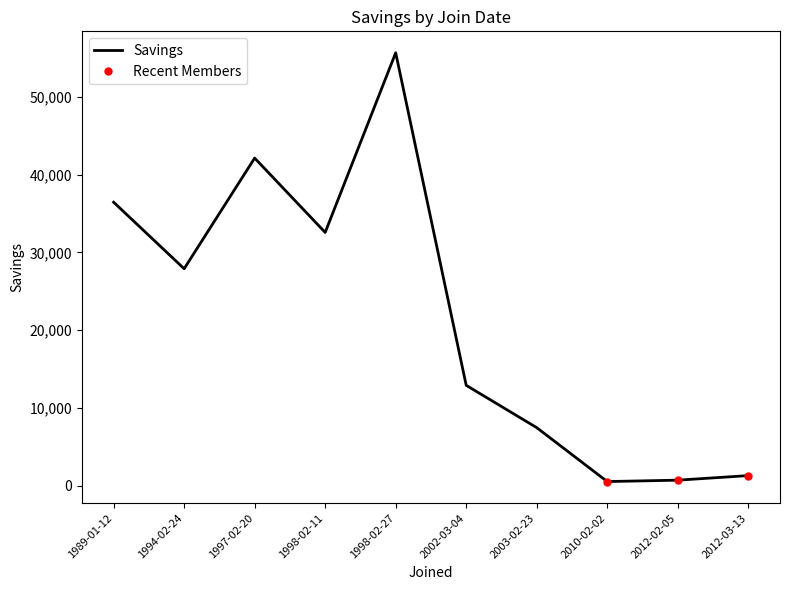

List the labels in order of value, largest first.

1998-02-27, 1997-02-20, 1989-01-12, 1998-02-11, 1994-02-24, 2002-03-04, 2003-02-23, 2012-03-13, 2012-02-05, 2010-02-02